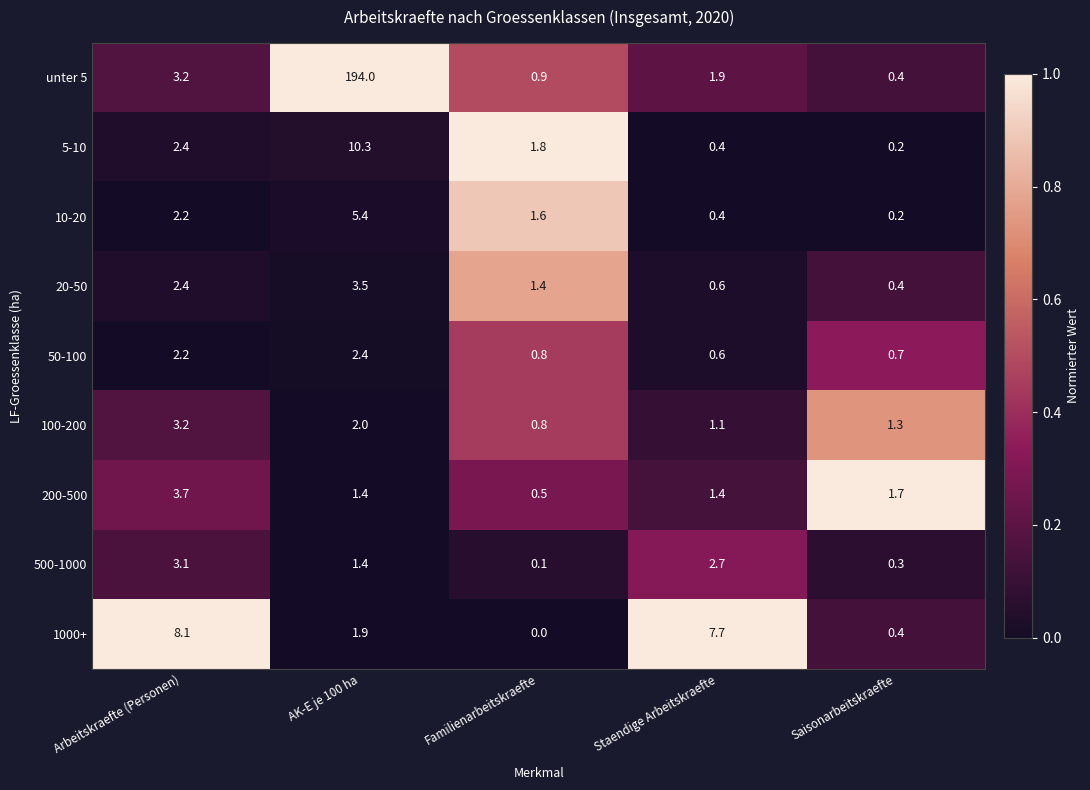

Rank the series by their maximum value, from highest to lowest.

unter 5, 5-10, 1000+, 10-20, 200-500, 20-50, 100-200, 500-1000, 50-100